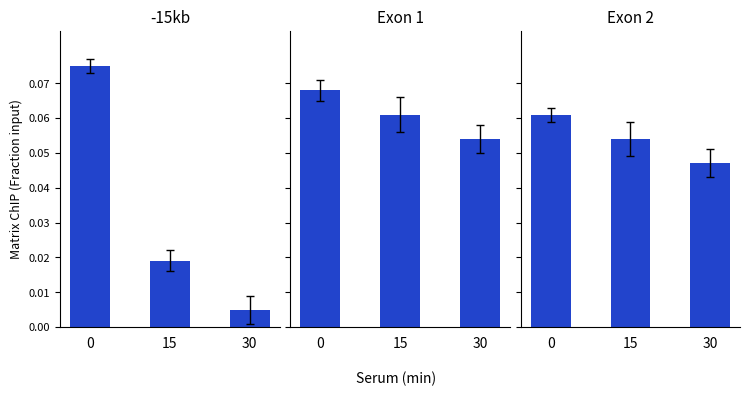

Reading left to right, transcribe all the data shown in this chart.

-15kb: 0.1	0.0	0.0
Exon 1: 0.1	0.1	0.1
Exon 2: 0.1	0.1	0.0